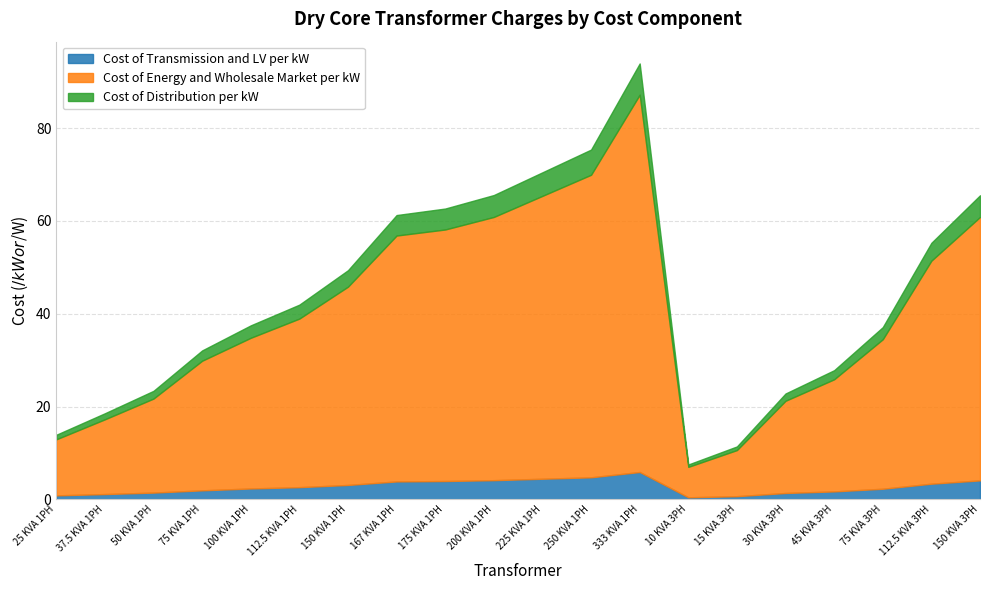

How many categories are shown in the chart?

20